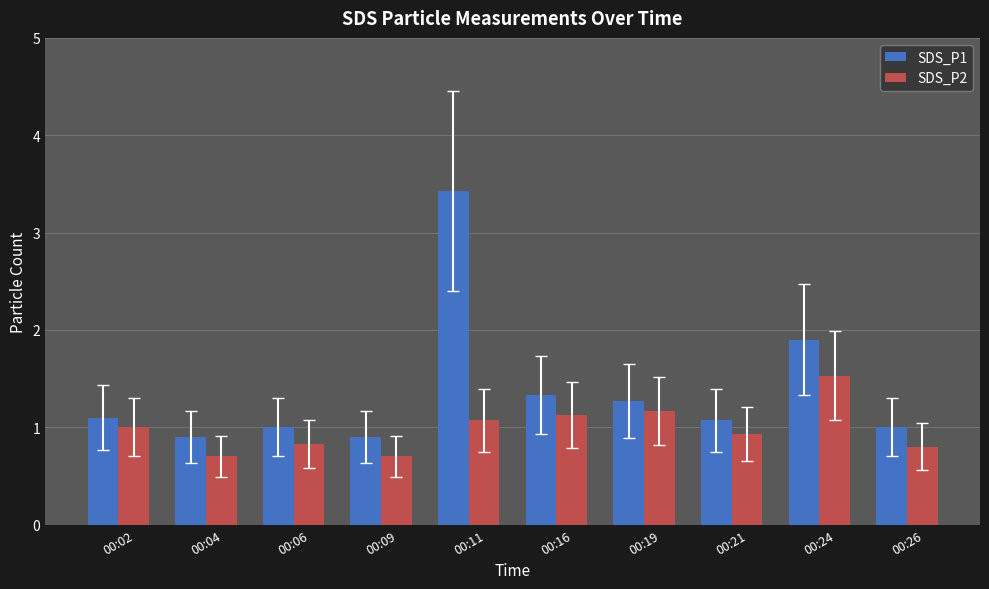

What is the difference between the SDS_P1 values at 00:09 and 00:24?

1.0